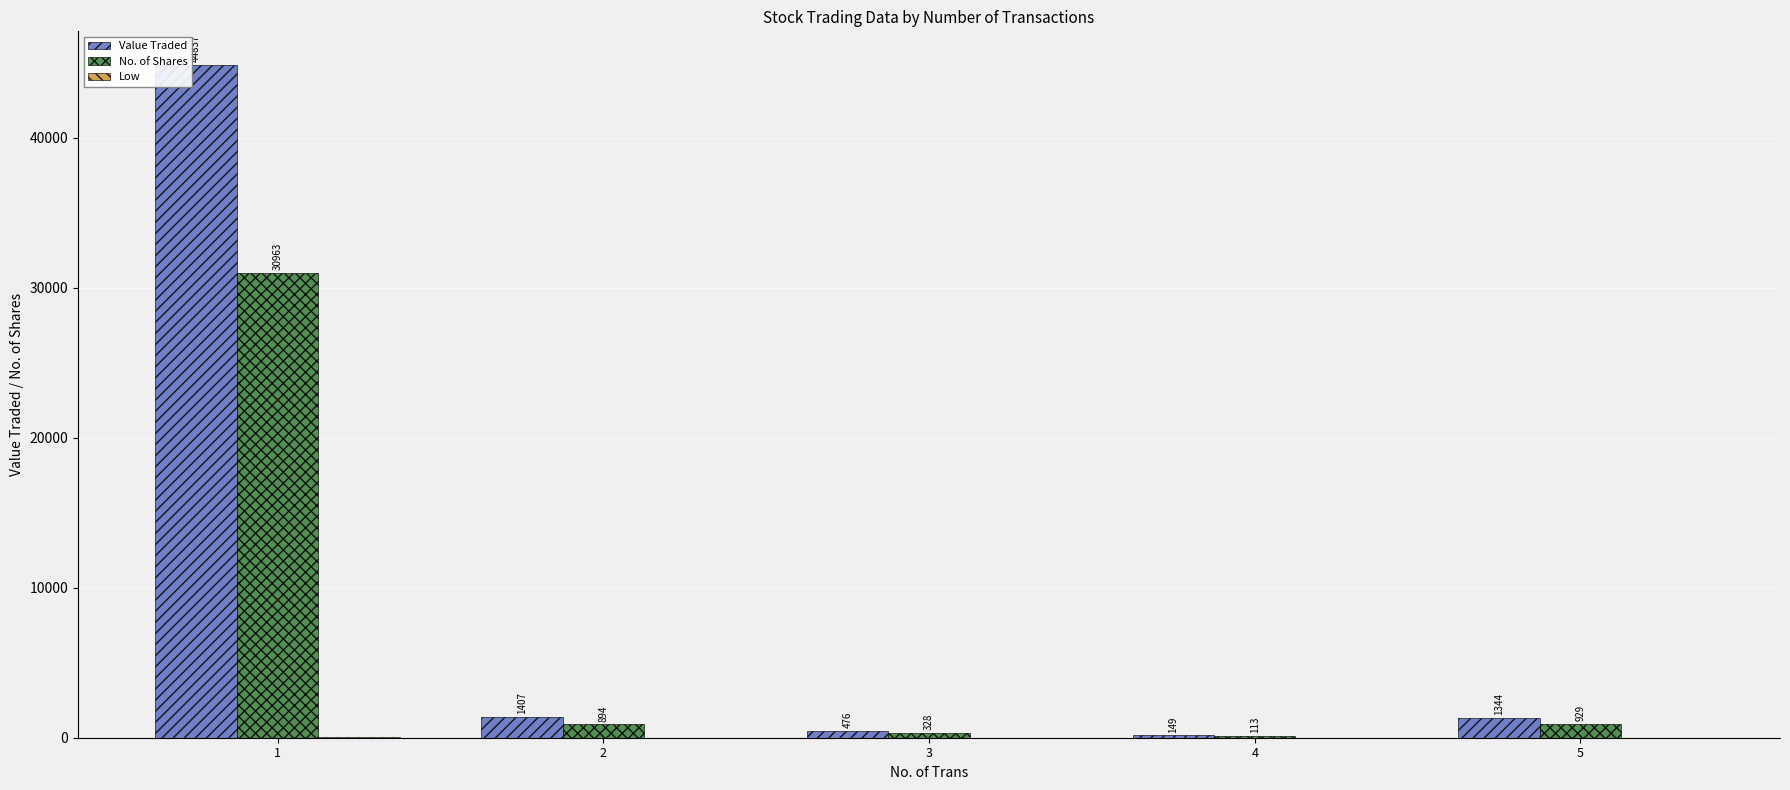

Does the chart contain stacked bars?

No